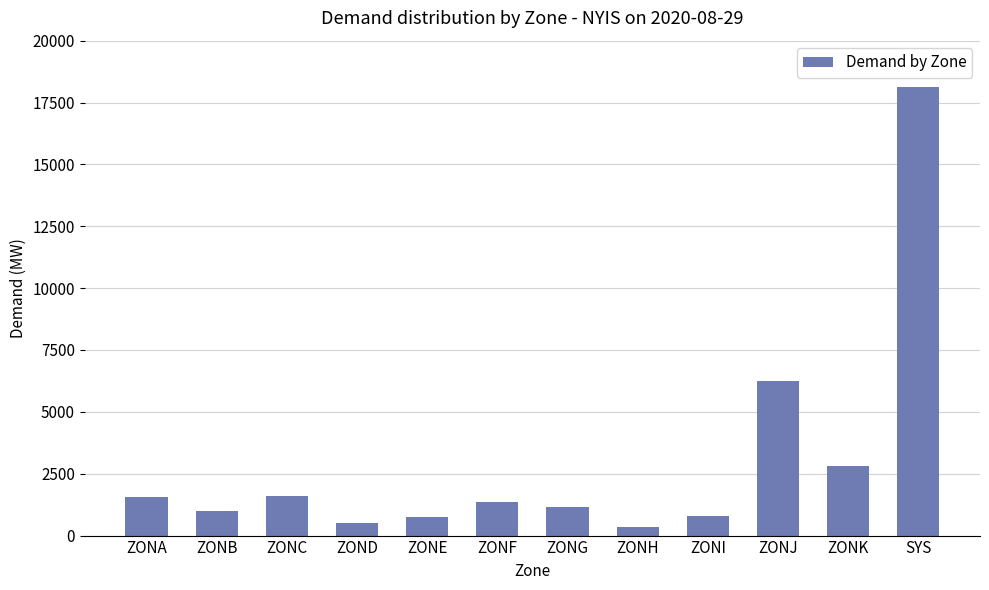

How many data points are less than 1365?

6